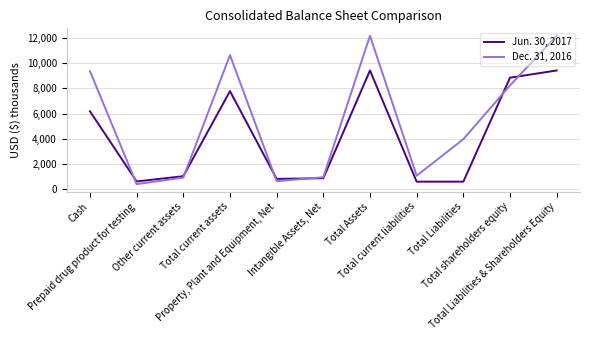

What is the maximum value shown in the chart?

12196